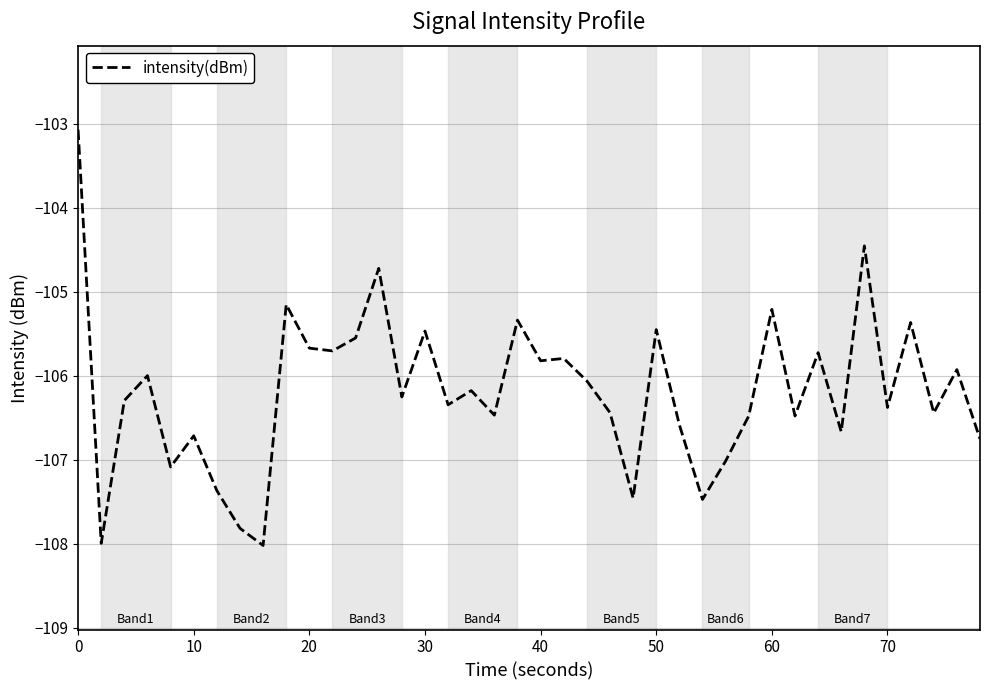

What is the difference between the maximum and minimum values?

4.9